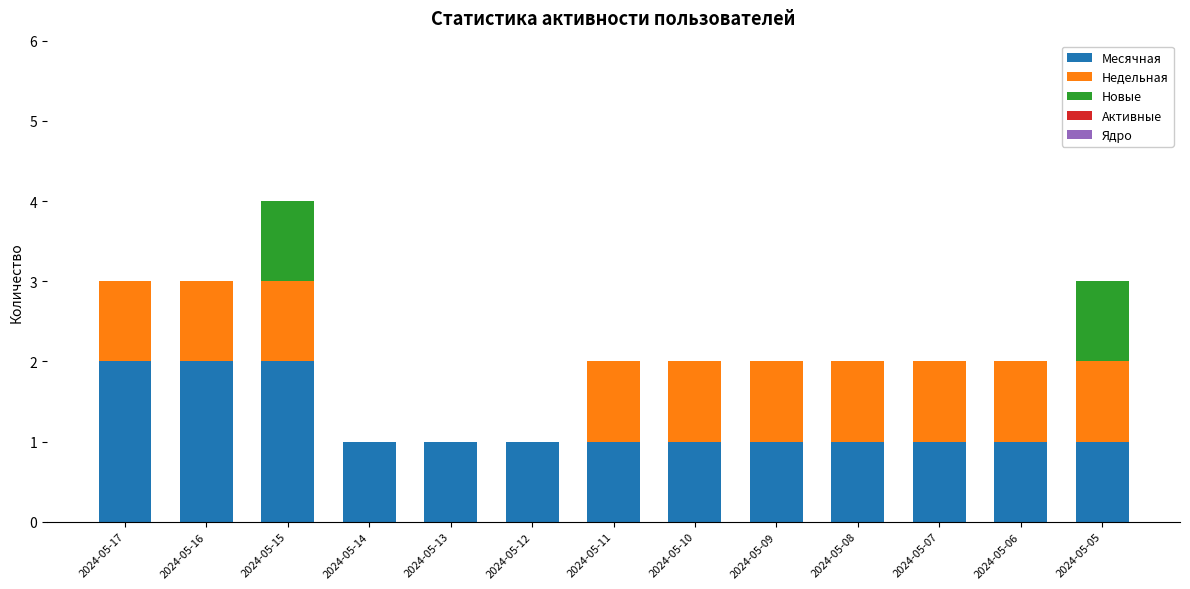

The Месячная series shows 1 at 2024-05-13. True or false?

True